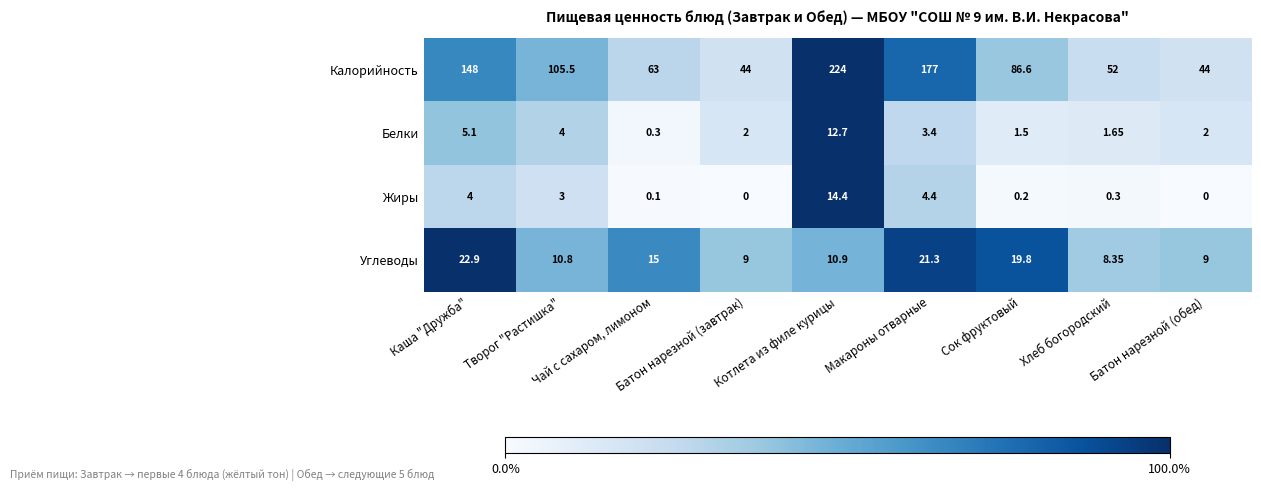

Which series has the largest total across all categories?

Калорийность